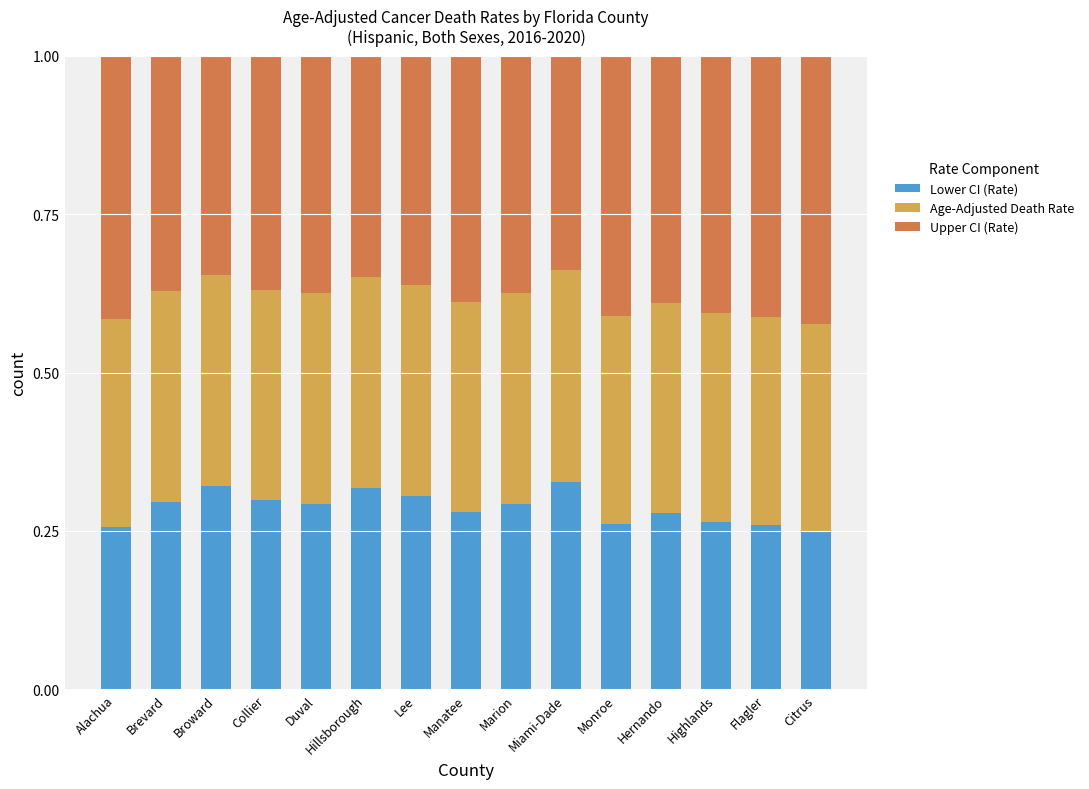

Does the chart contain any negative values?

No